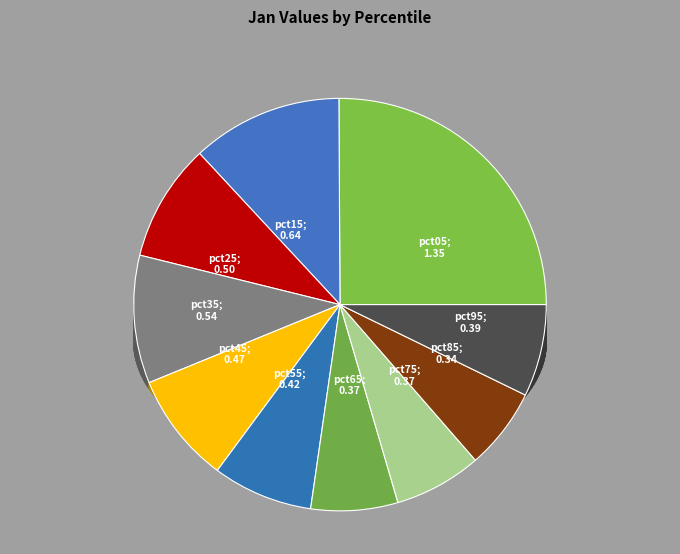

Does pct15 account for over 50% of the chart?

No